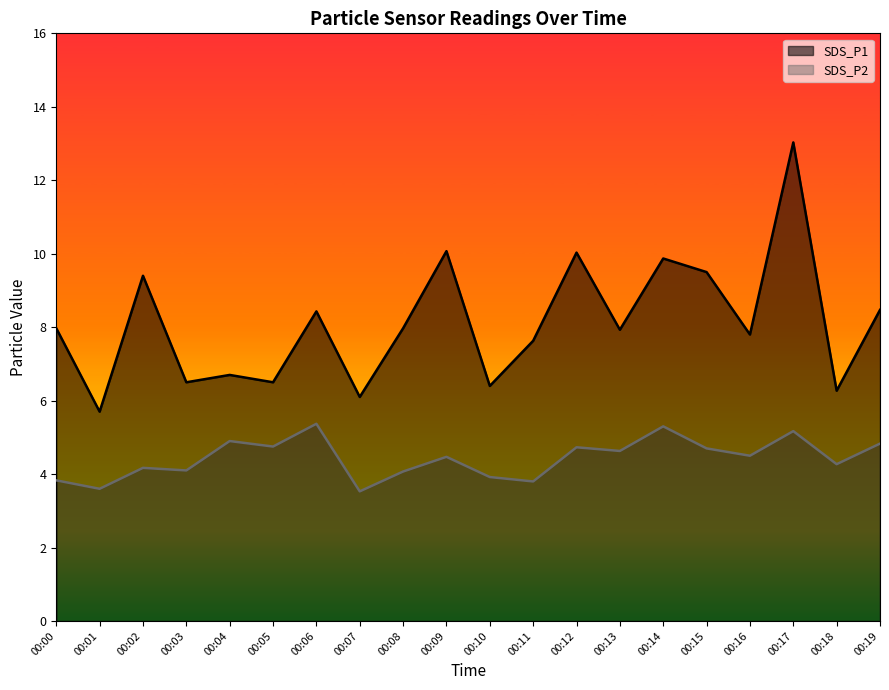

Read the SDS_P1 value at 00:16.

7.8